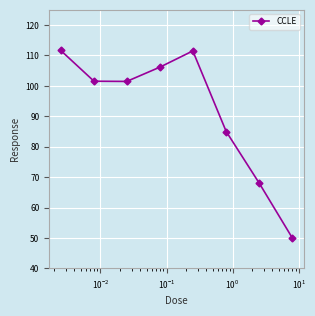

What is the difference between the maximum and minimum values?

61.7